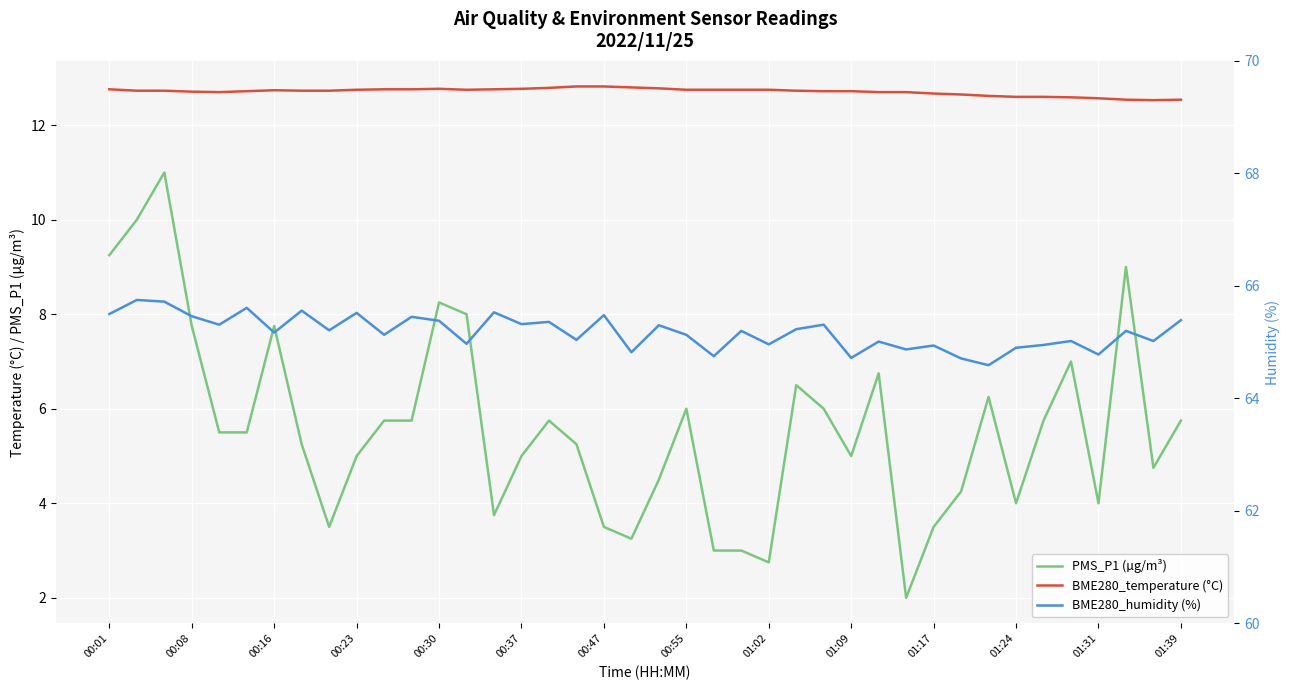

True or false: BME280_humidity (%) and BME280_temperature (°C) cross at least once.

False